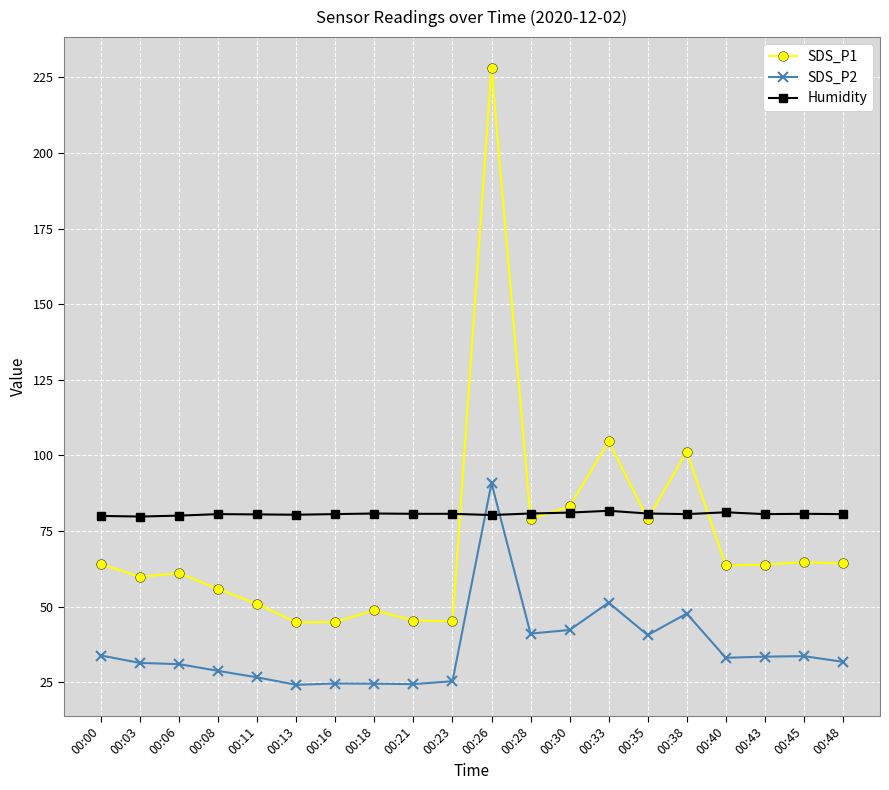

At how many categories does at least one series exceed 213?

1